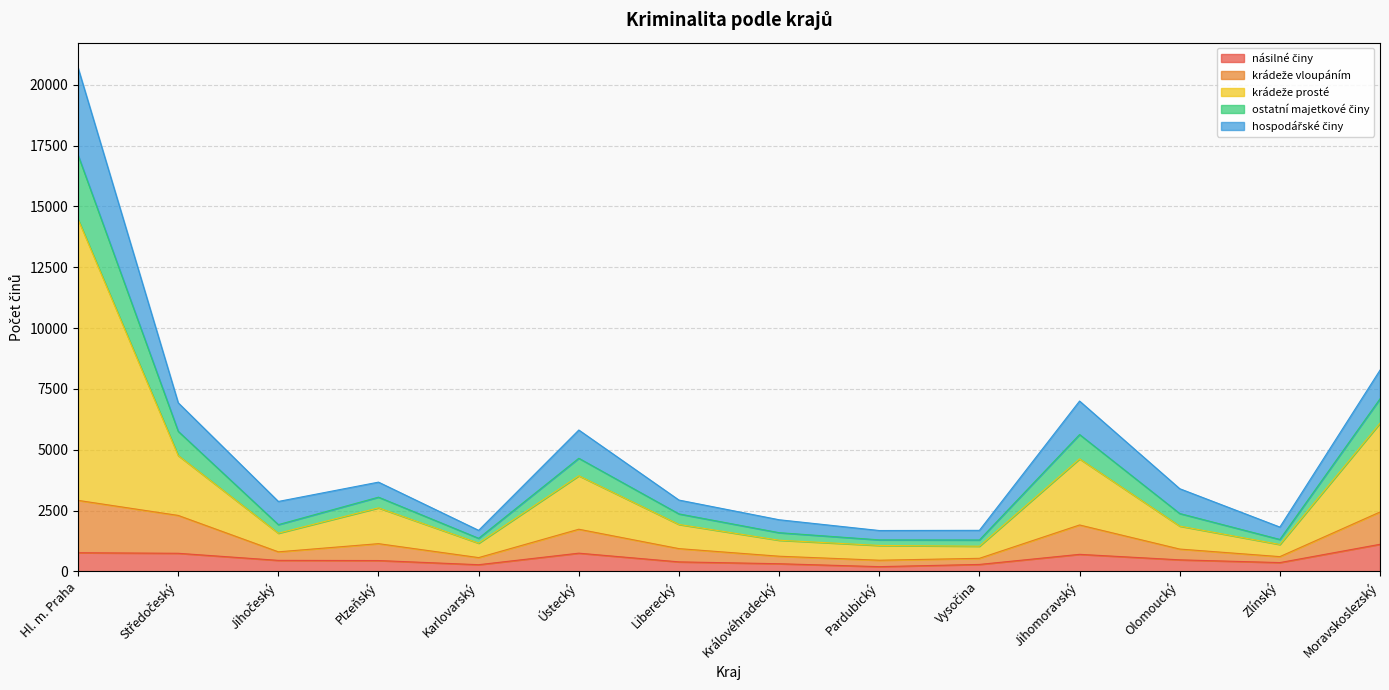

What is the spread (max minus min) of values at Pardubický?

1485